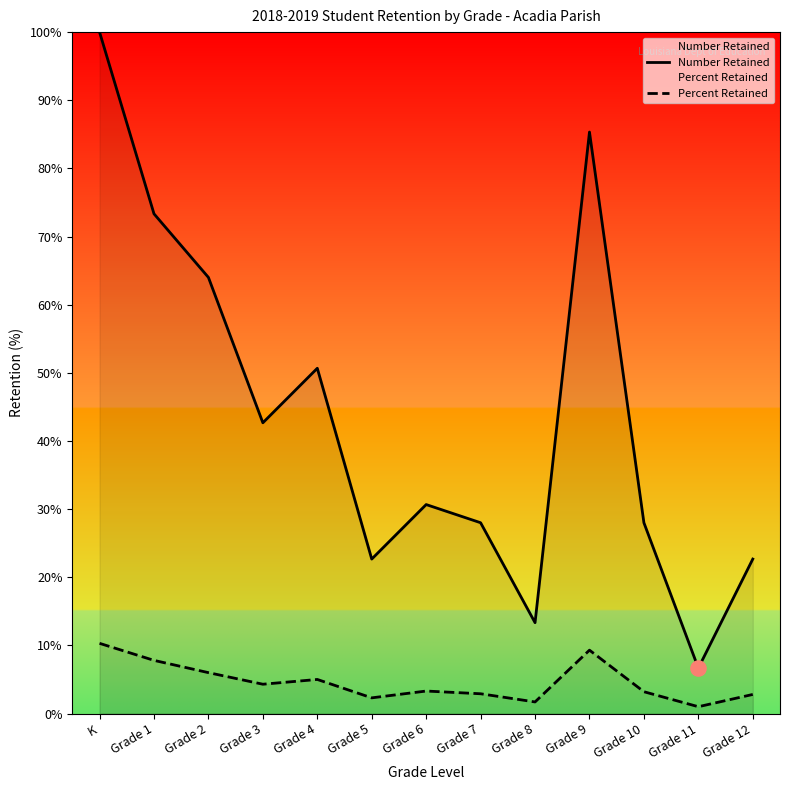

What is the total value across all series at Grade 6?

34.0